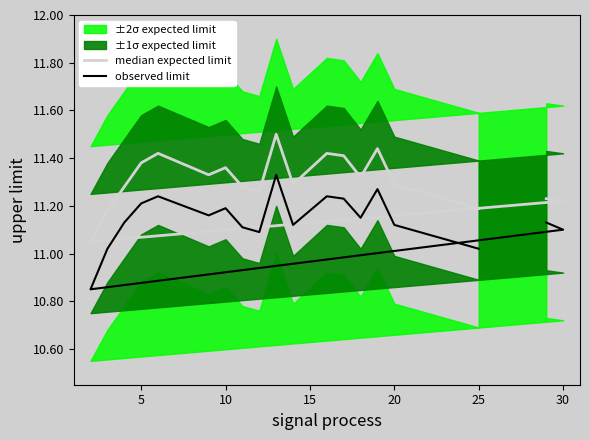

What is the difference between the maximum and minimum values?

0.4